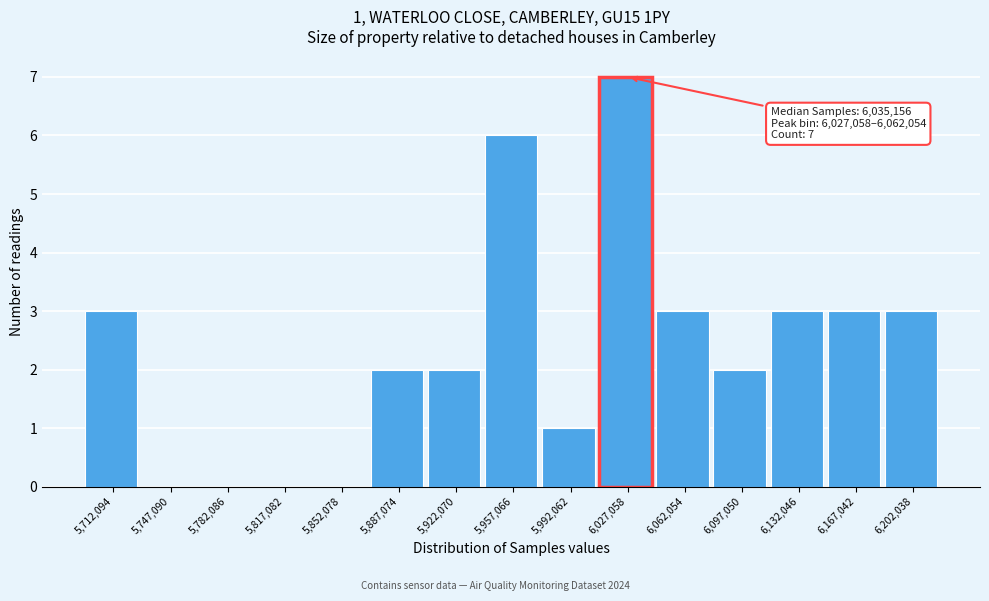

Reading left to right, transcribe all the data shown in this chart.

5,712,094=3	5,747,090=0	5,782,086=0	5,817,082=0	5,852,078=0	5,887,074=2	5,922,070=2	5,957,066=6	5,992,062=1	6,027,058=7	6,062,054=3	6,097,050=2	6,132,046=3	6,167,042=3	6,202,038=3